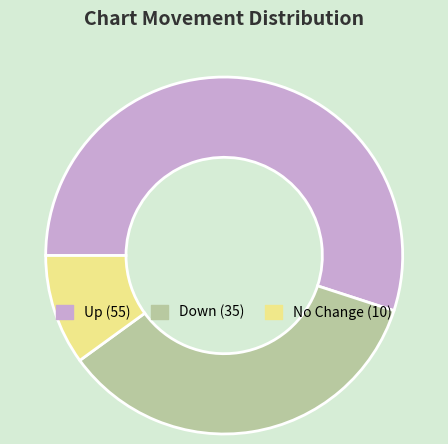

Is there a majority slice in this chart?

Yes